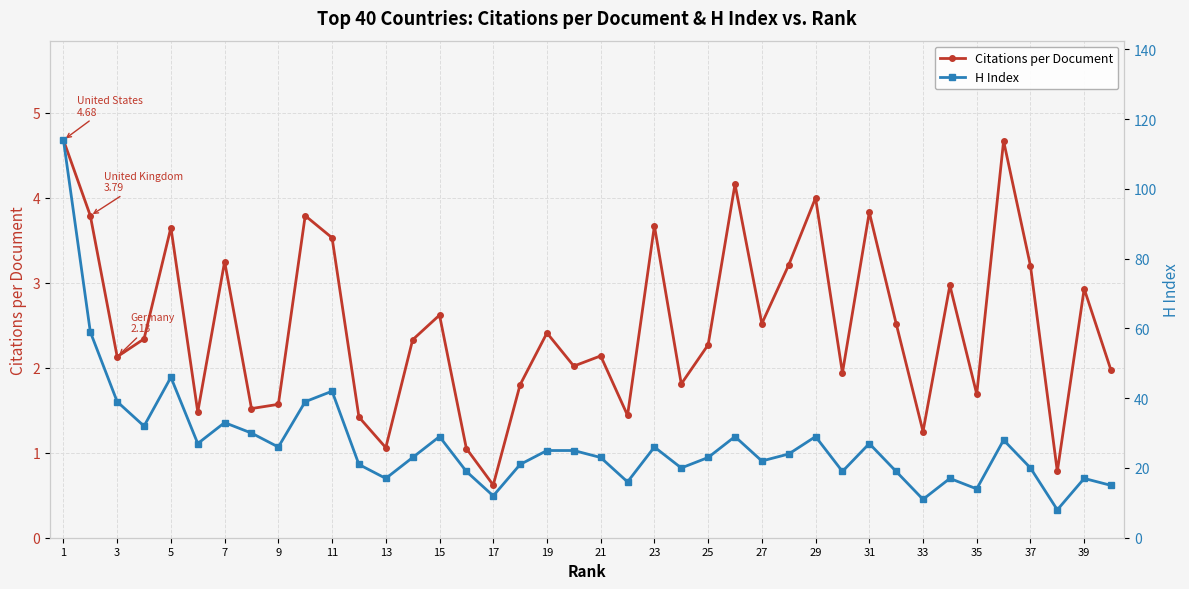

In Citations per Document, how many points are lower than both neighbors (excluding endpoints)?

13